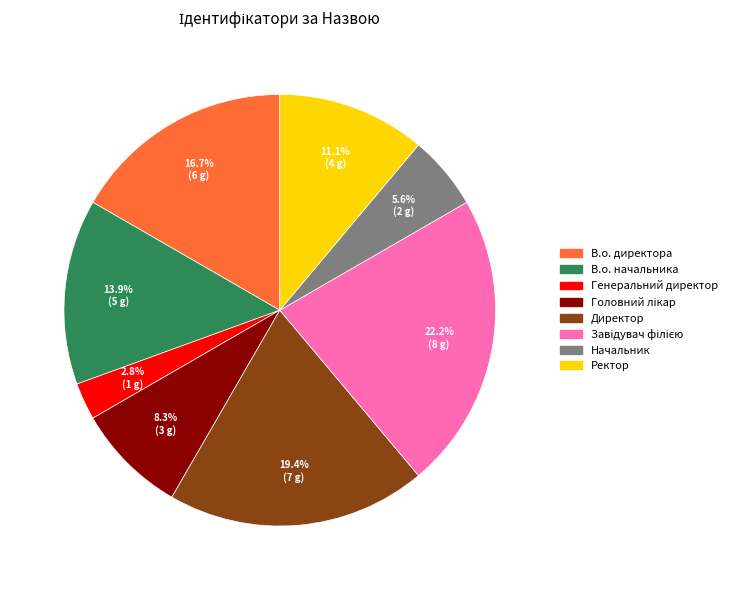

What percentage is the Ректор slice, to the nearest percent?

11%